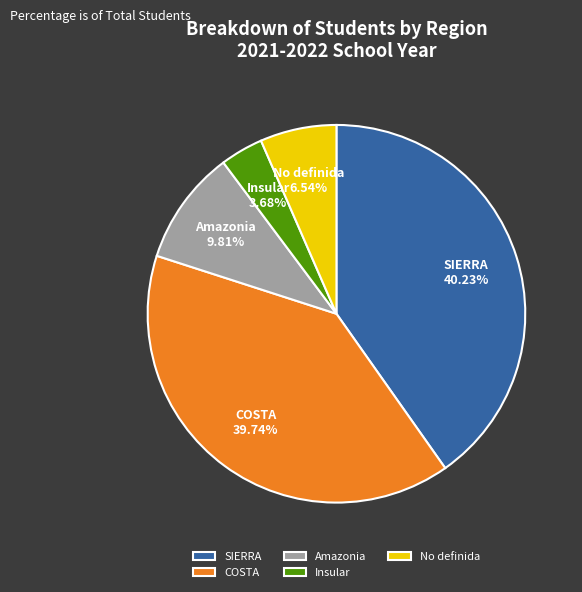

What is the smallest slice in the pie chart?

Insular